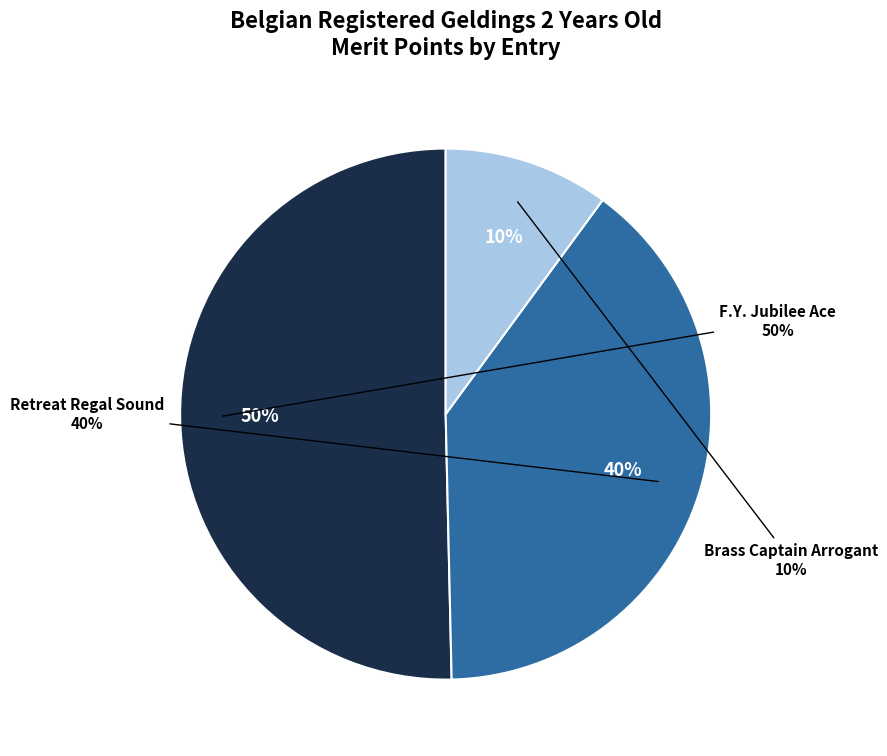

To the nearest percent, what portion does F.Y. Jubilee Ace represent?

50%